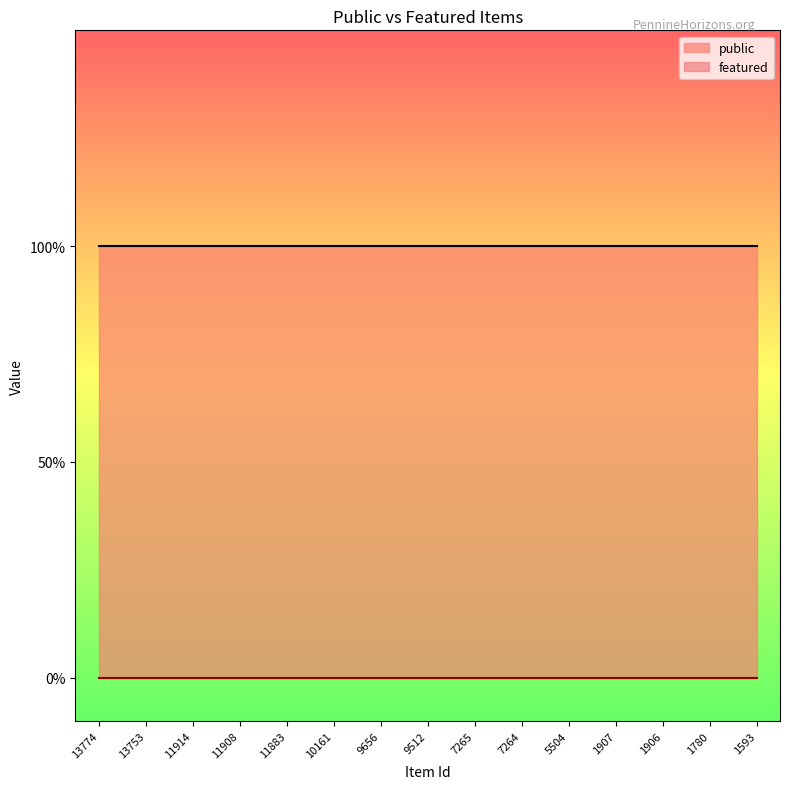

How many lines are shown in the chart?

2